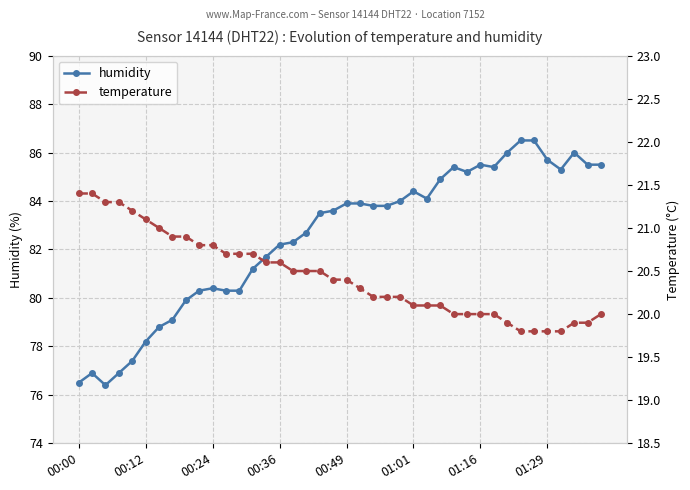

What is the lowest value of the humidity series?

76.4